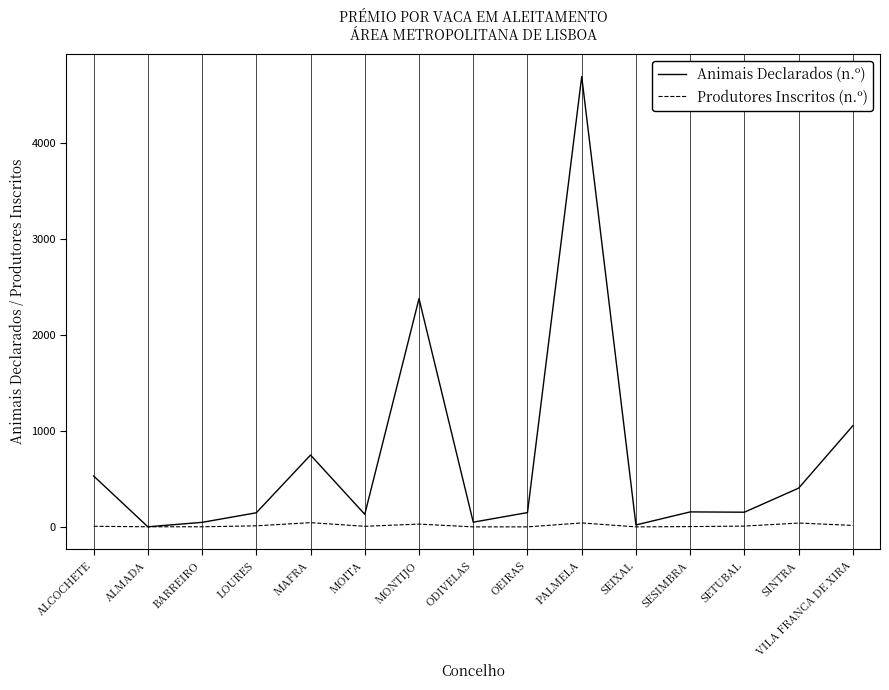

Which series has the widest spread of values?

Animais Declarados (n.º)